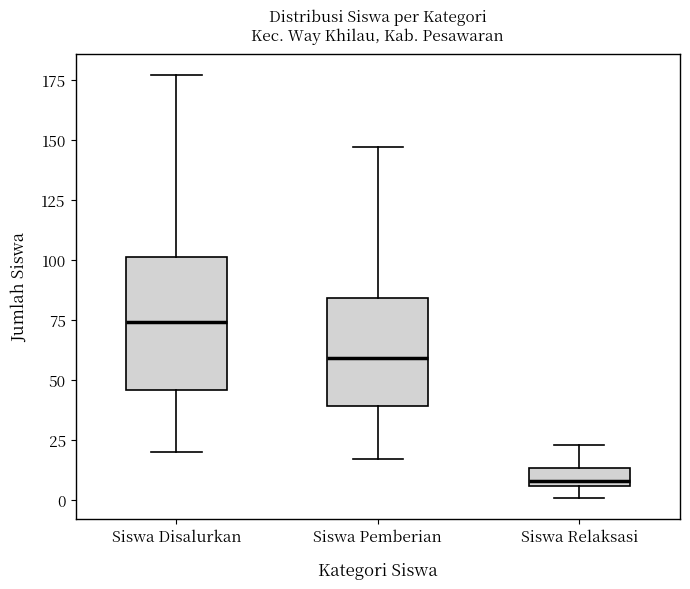

Comparing the boxes themselves (not the whiskers), which one is the tallest?

Siswa Disalurkan